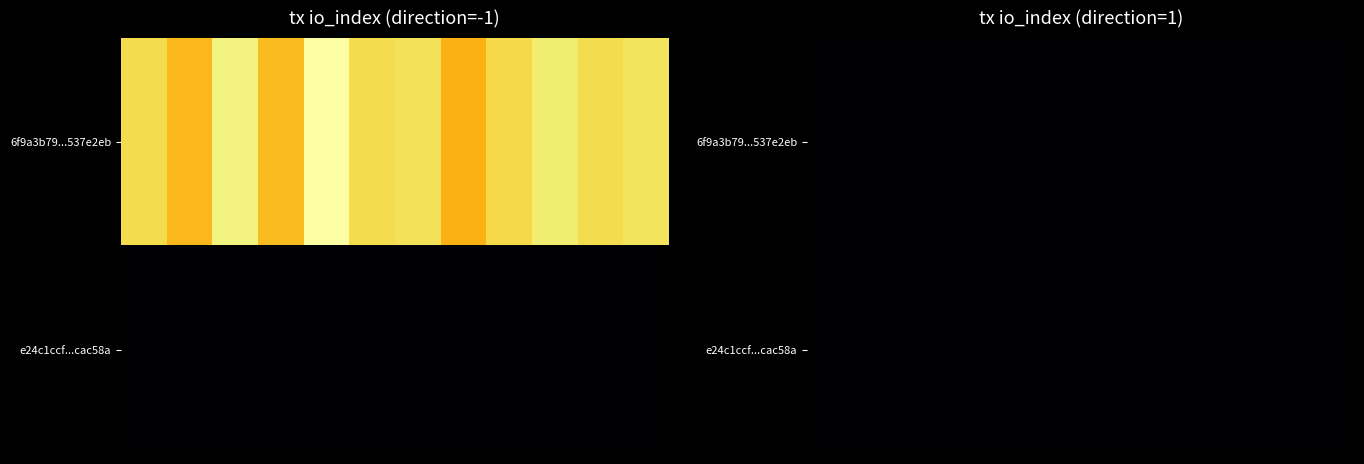

Which series has the widest spread of values?

6f9a3b79aaca75e21c9e8bb7f21abe4f537e2eb